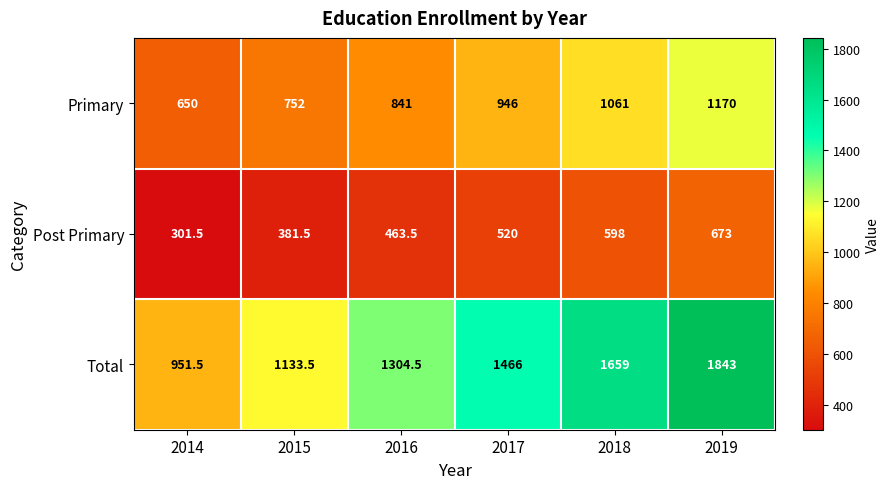

How many values in the Total series are below 1466?

3